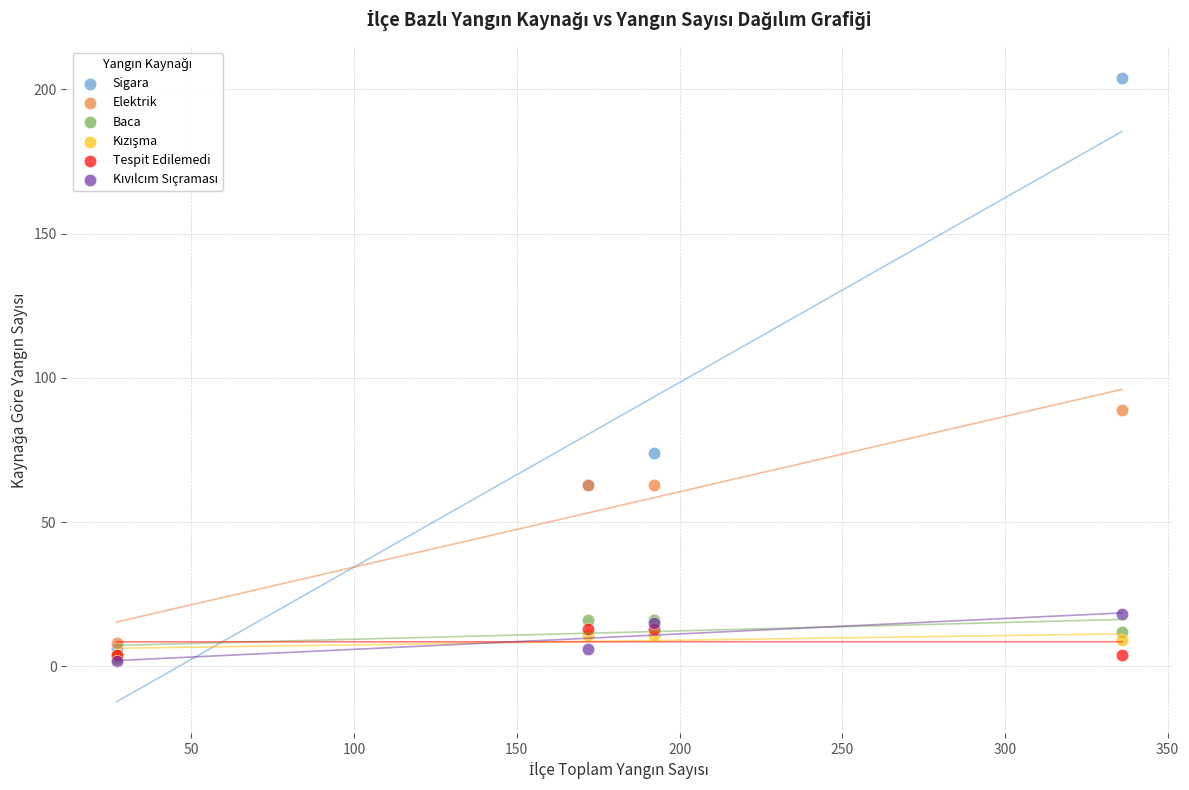

Across all series, what Y value is closest to 103?

89